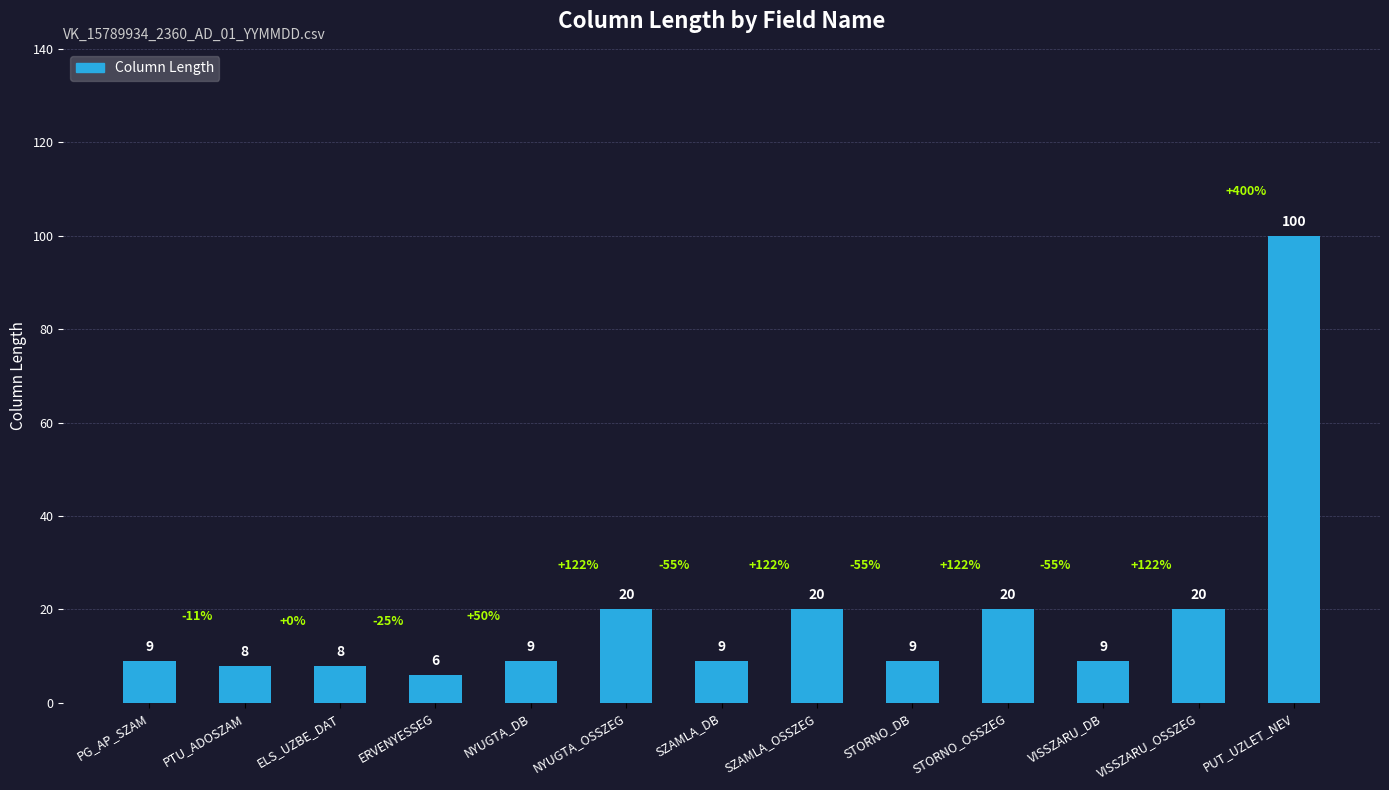

What is the approximate value at PG_AP_SZAM, to the nearest 10?

10